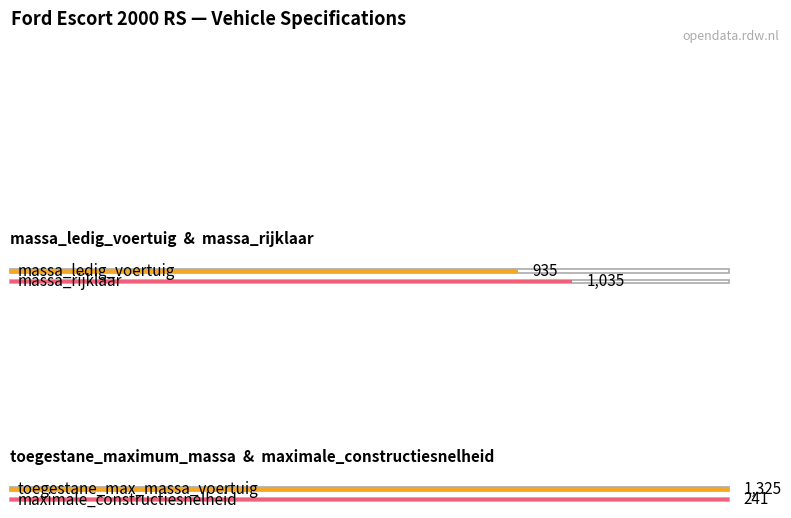

What is the value of the massa_ledig_voertuig bar at the 15th from the left?

935